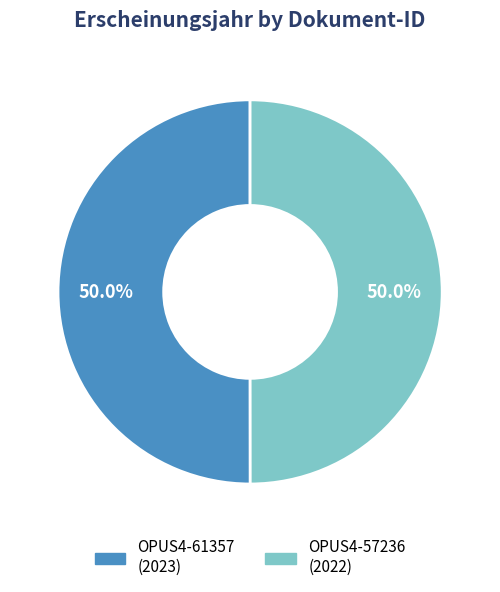

Approximately how many times larger is the value at OPUS4-57236 compared to OPUS4-61357?

1.0